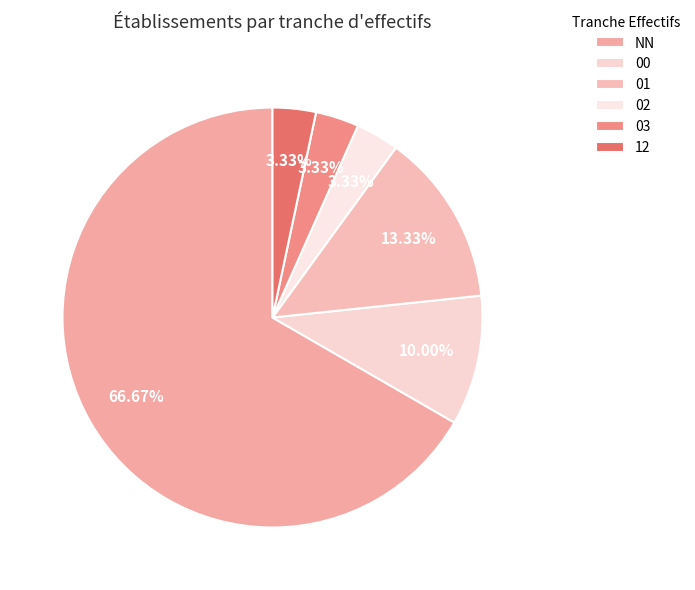

Which slice is the largest?

NN